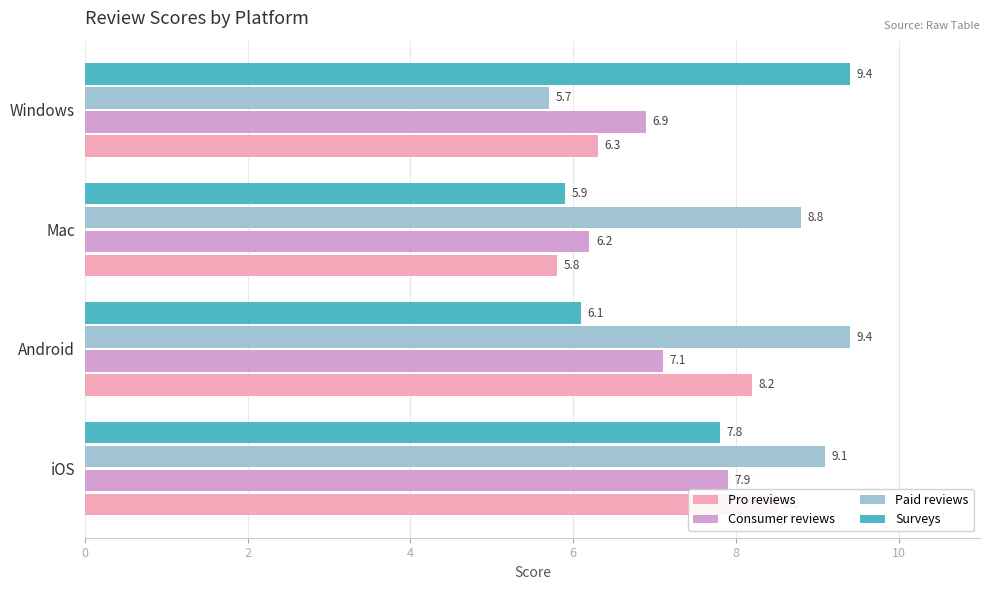

Which series has the widest spread of values?

Paid reviews